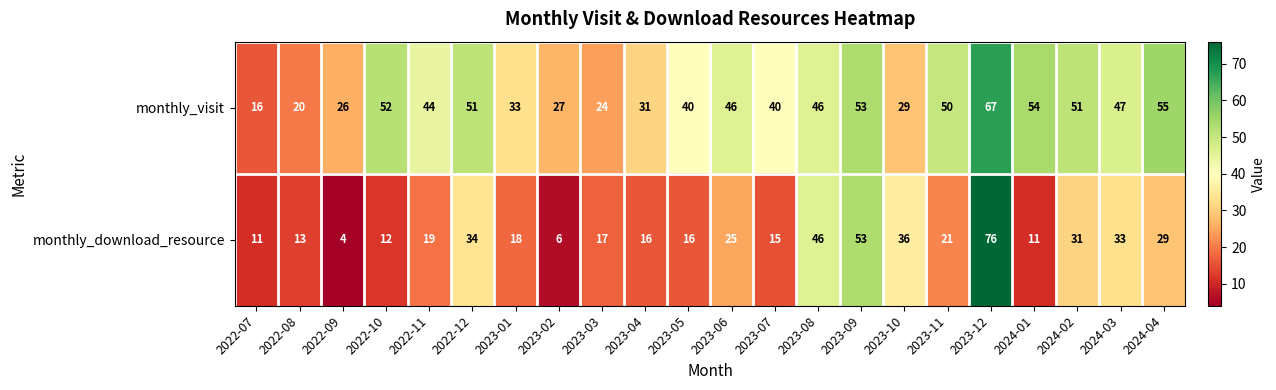

At how many categories does at least one series exceed 23?

20